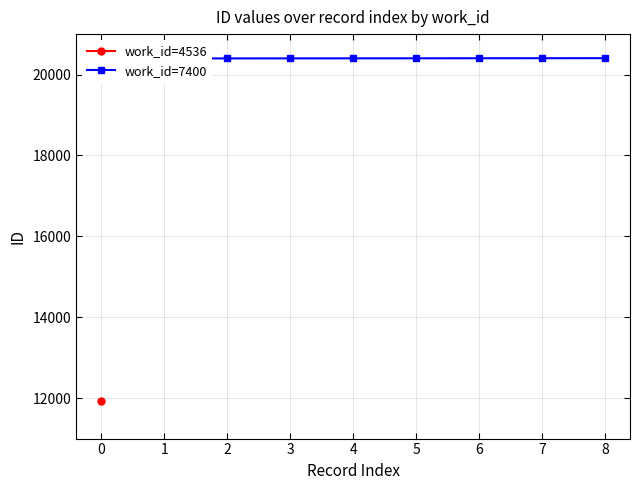

How many data points are less than 20401?

4